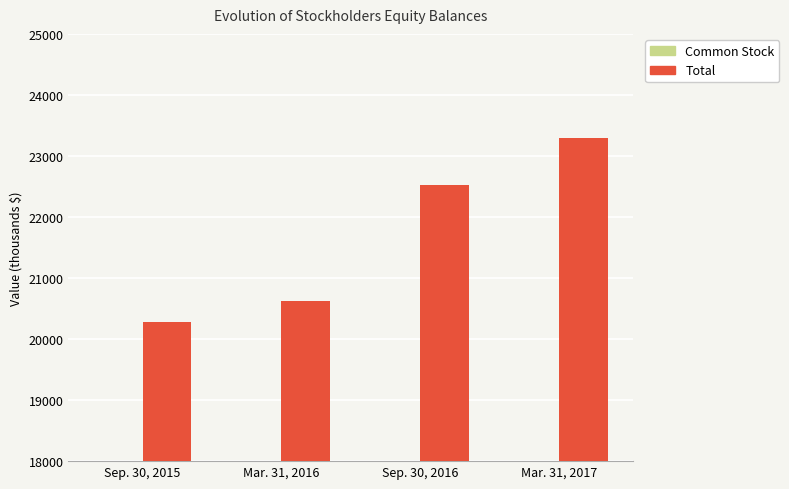

What are all the series names shown in the legend?

Common Stock, Total